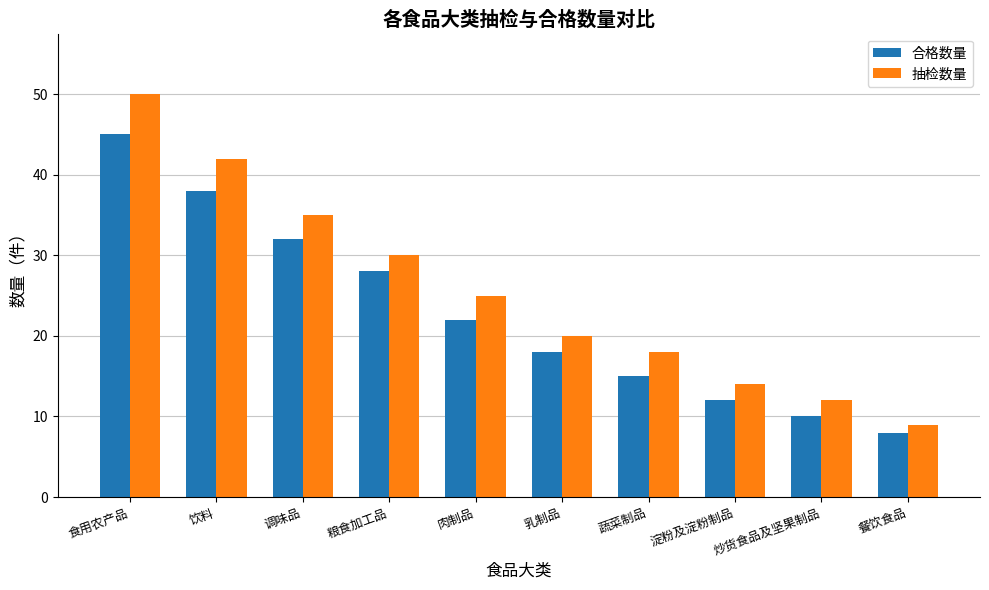

At which label does 抽检数量 first exceed 25?

食用农产品